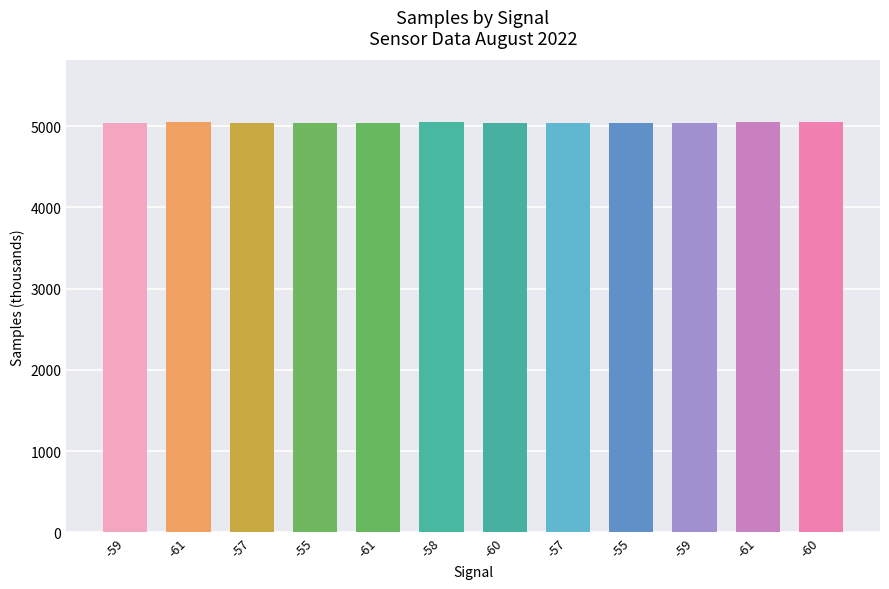

What is the change in value from -61 to -59?

+5.8